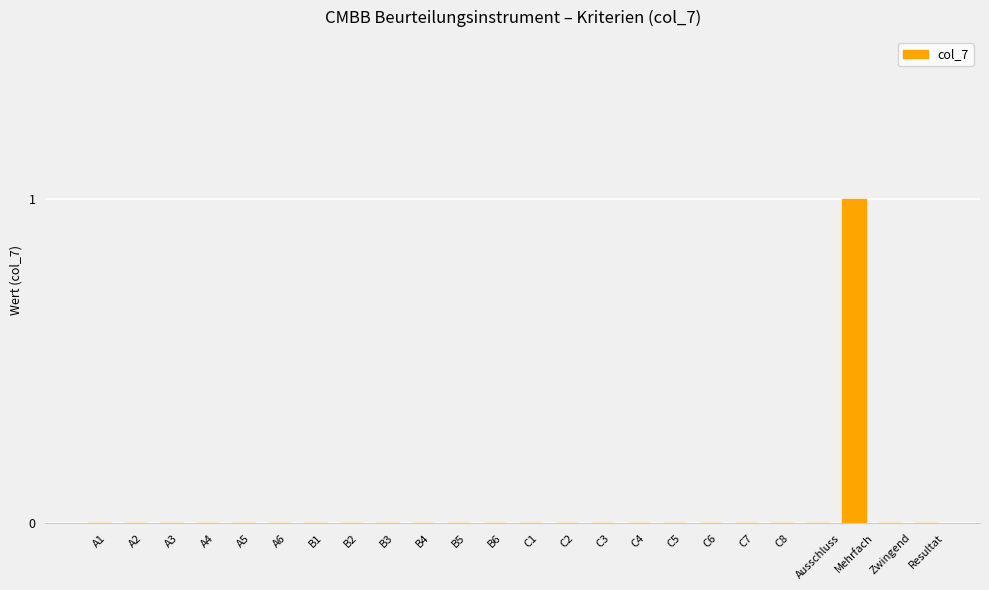

At which category does the chart reach its peak across all series?

Mehrfach